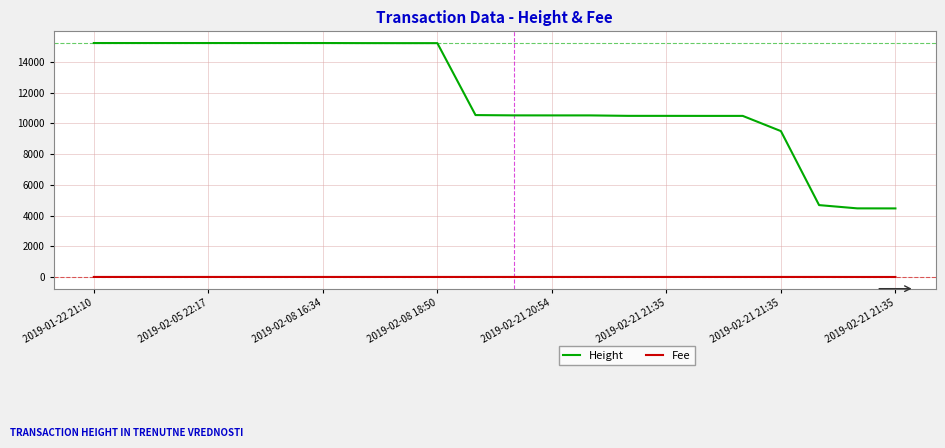

What is the maximum value for Height?

15216.0